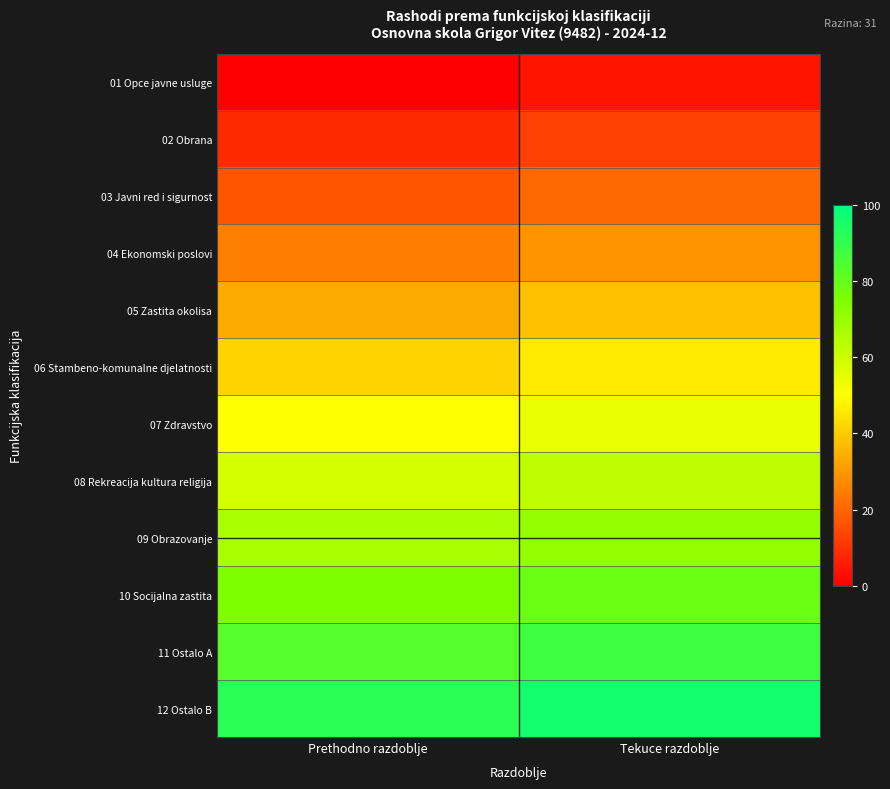

What is the difference between the highest and lowest values at Tekuce razdoblje?

91.7